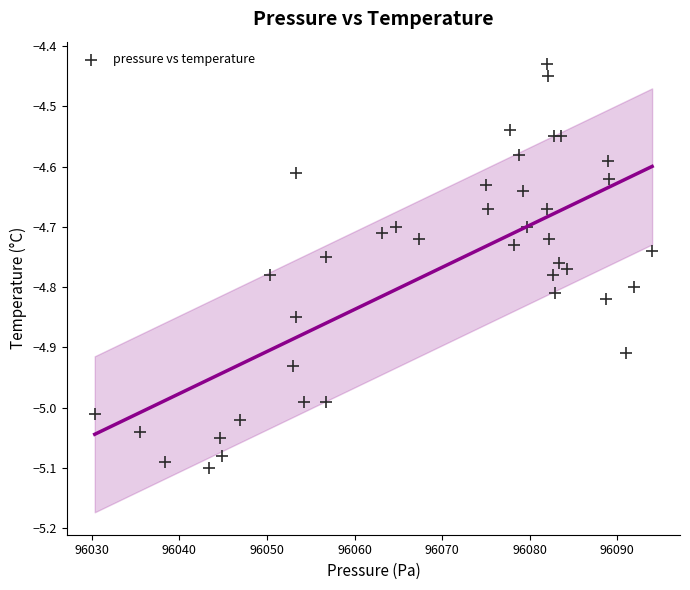

What is the range of Y values (max minus min)?

0.7